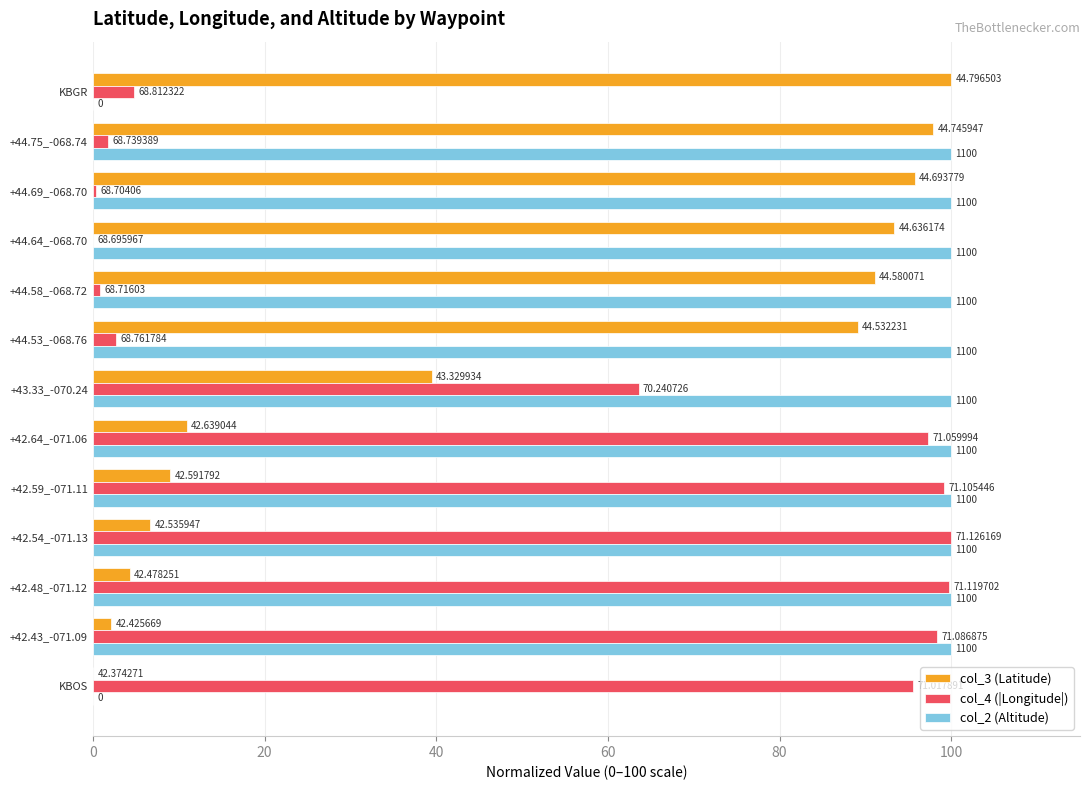

What are all the series names shown in the legend?

col_3 (Latitude), col_4 (|Longitude|), col_2 (Altitude)